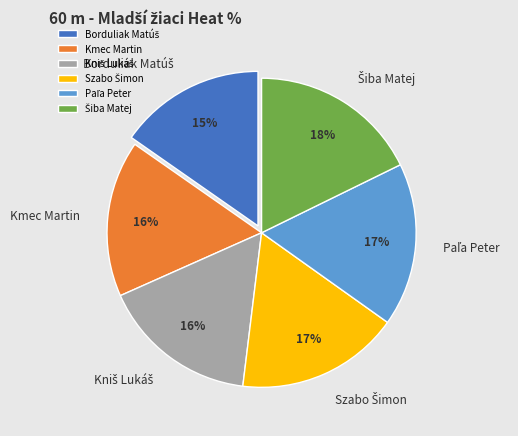

Is there a majority slice in this chart?

No